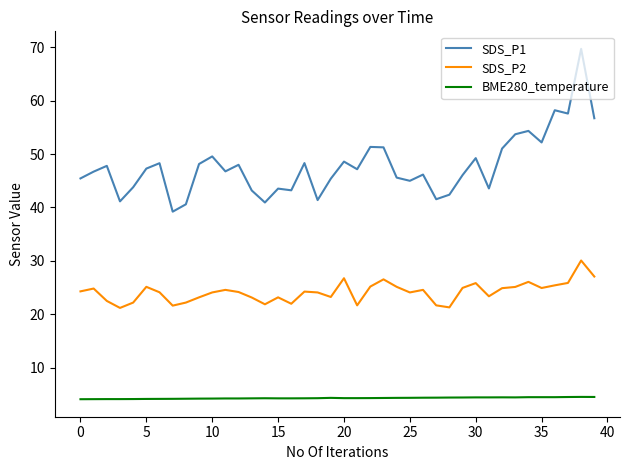

Rank the series by their maximum value, from highest to lowest.

SDS_P1, SDS_P2, BME280_temperature